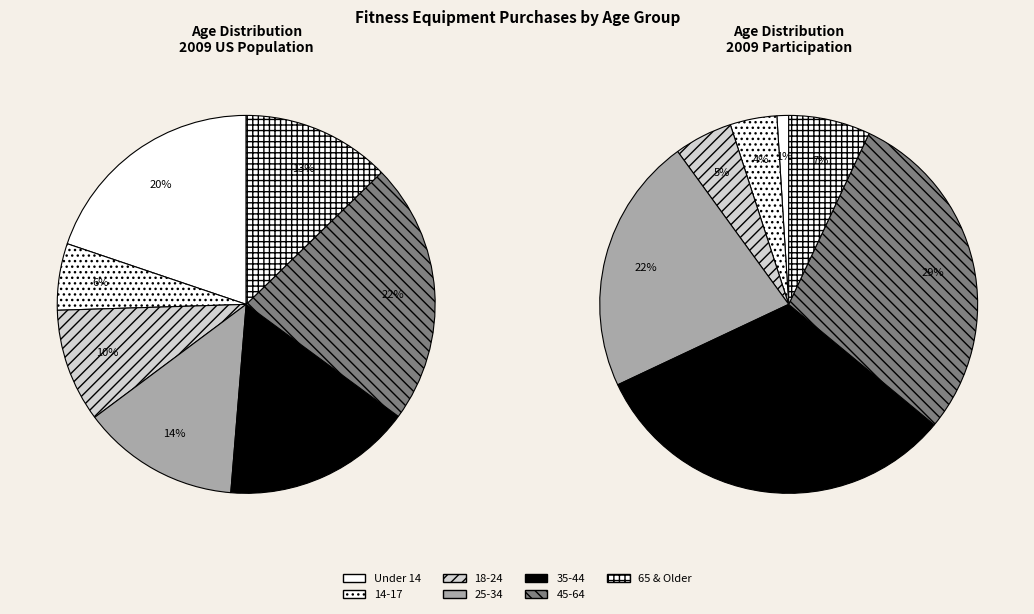

How many slices are in this pie chart?

7